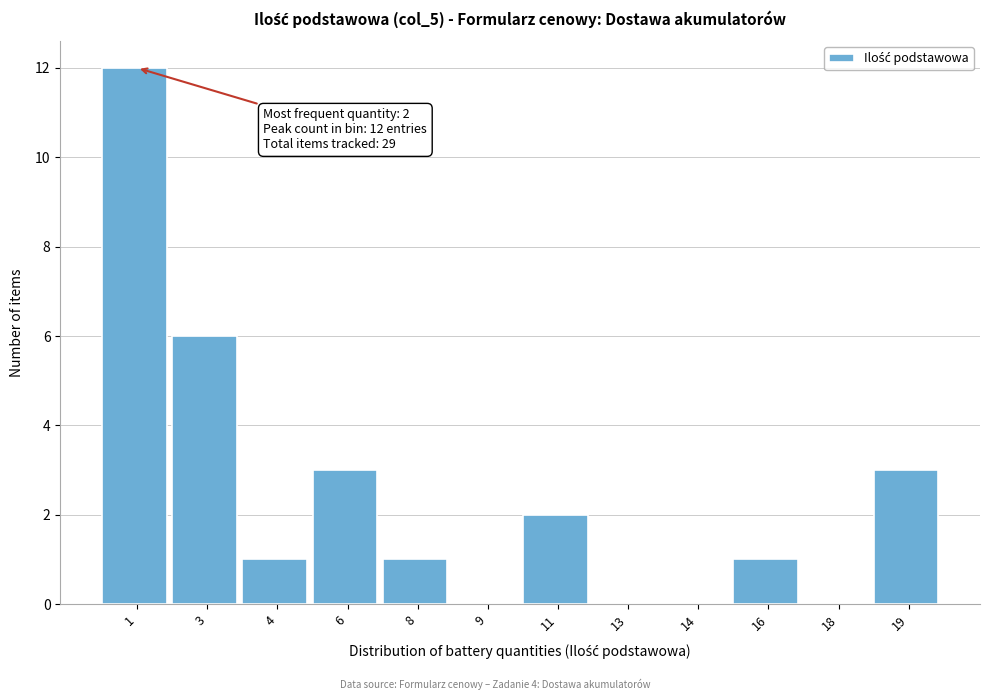

Reading left to right, transcribe all the data shown in this chart.

1=12	3=6	4=1	6=3	8=1	9=0	11=2	13=0	14=0	16=1	18=0	19=3